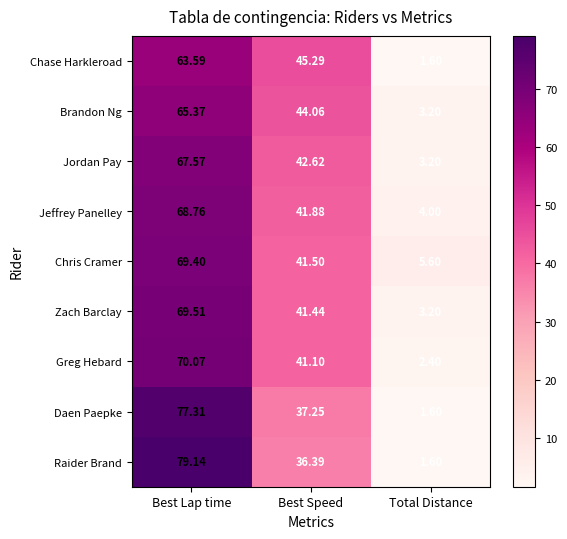

At how many categories does at least one series exceed 55?

1